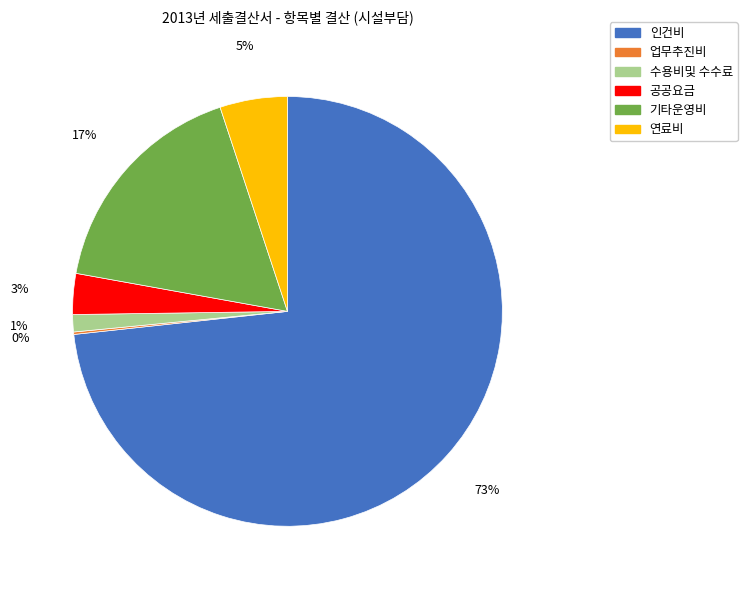

To the nearest percent, what portion does 연료비 represent?

5%